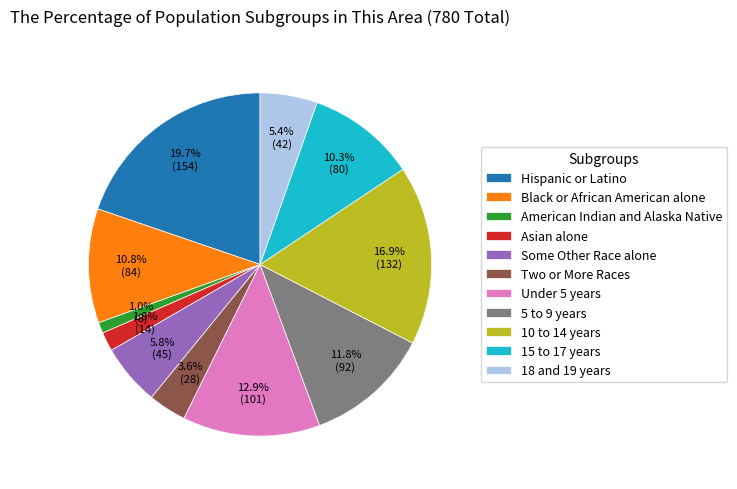

Is there any slice that represents more than half of the pie?

No